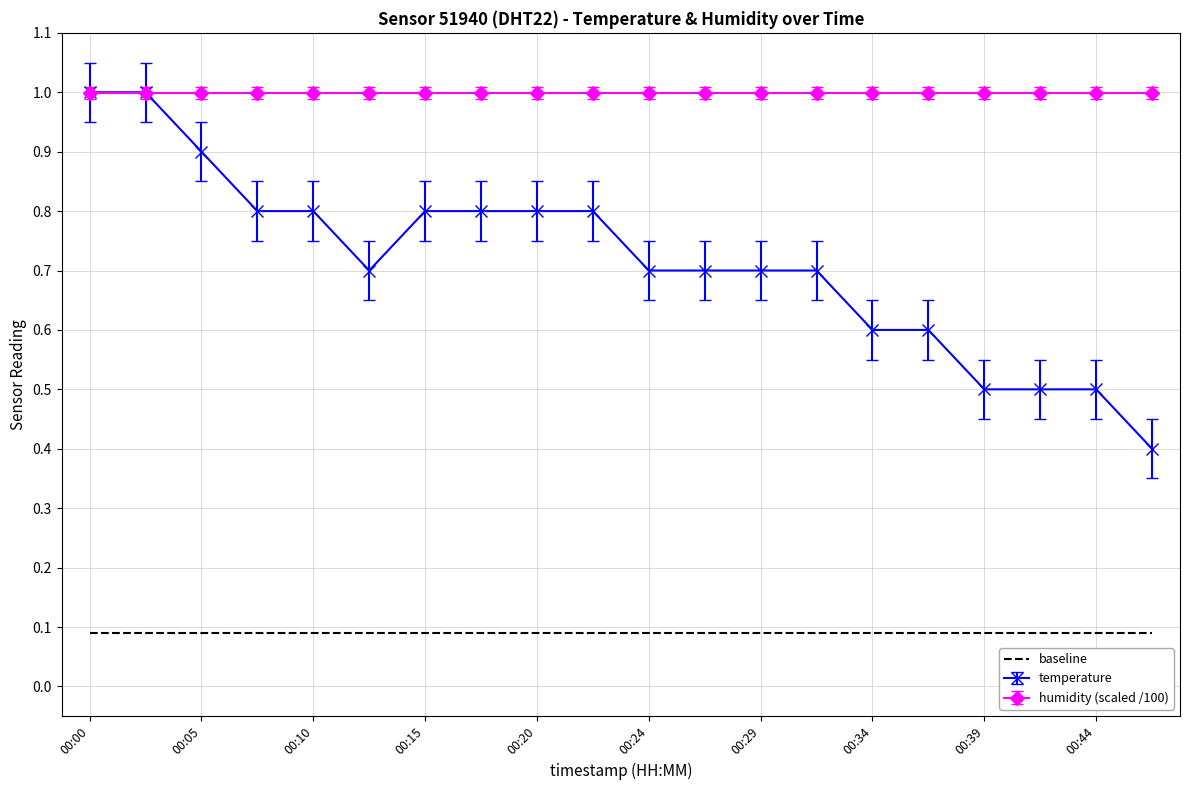

Rank the series by their average value, from lowest to highest.

baseline, temperature, humidity (scaled /100)